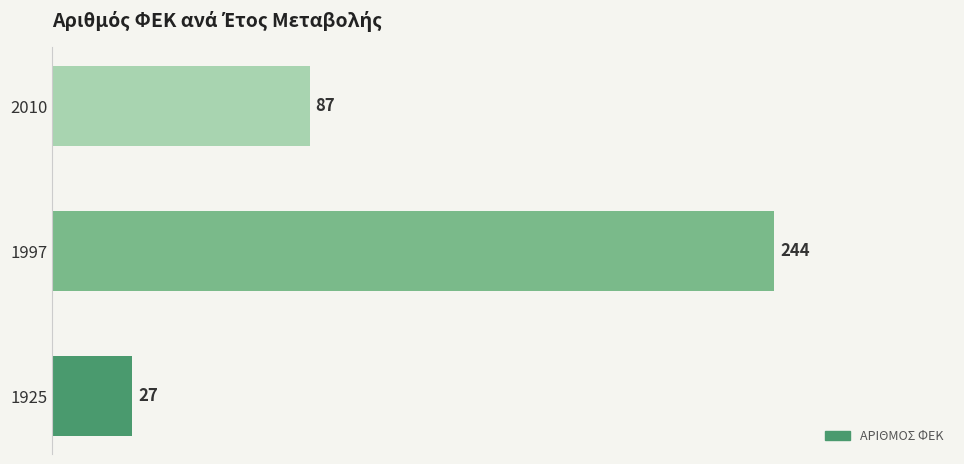

Reading bottom to top, what are all the values shown in this chart?

1925=27	1997=244	2010=87